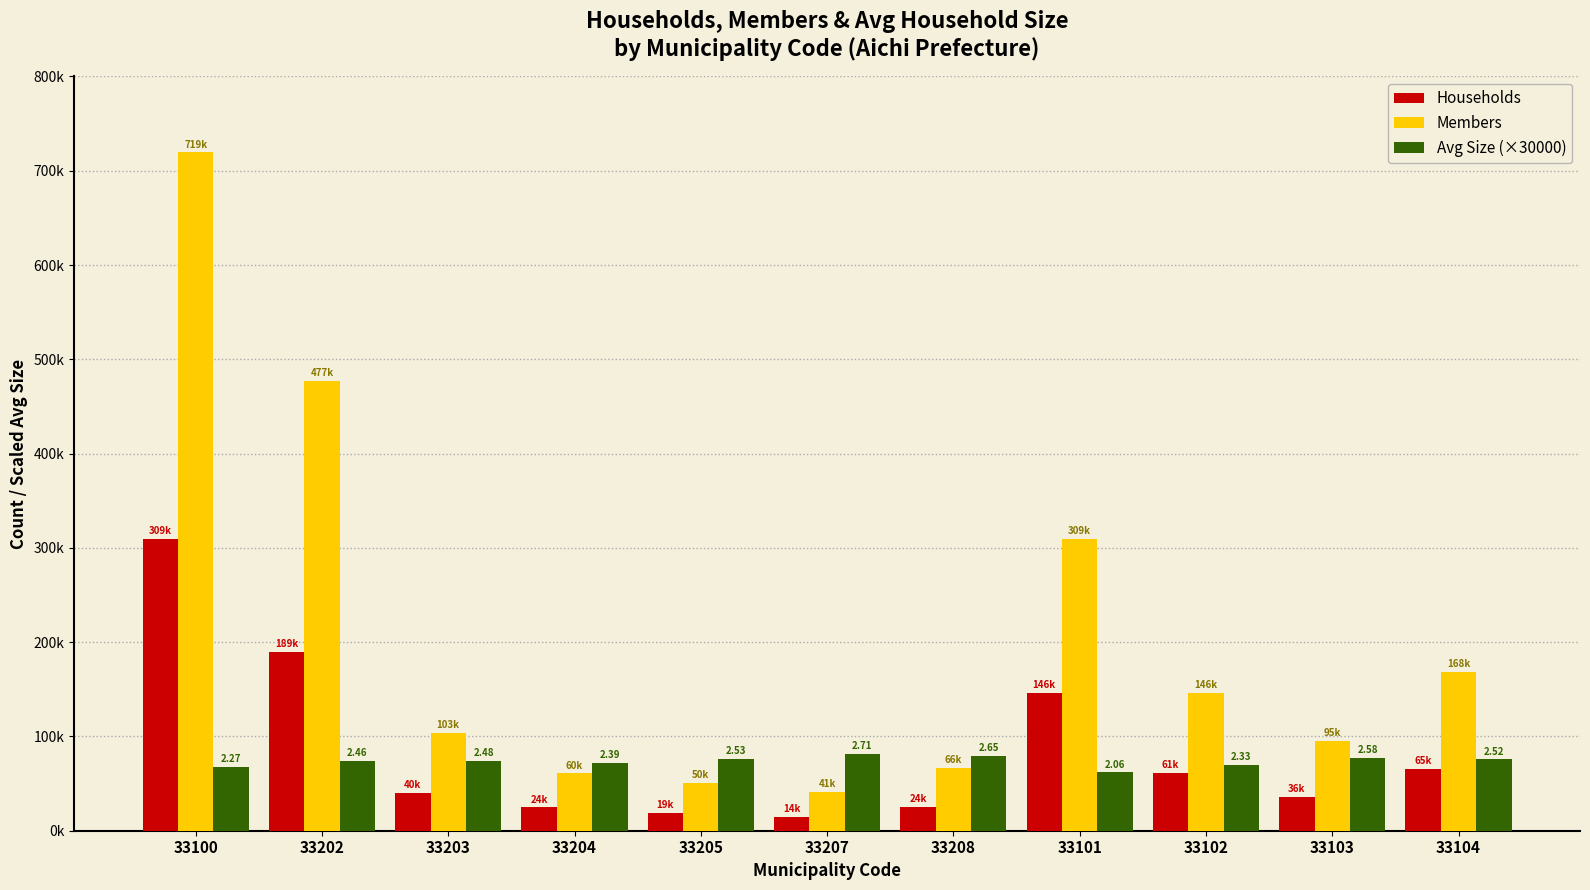

What are all the series names shown in the legend?

Households, Members, Avg Size (×30000)